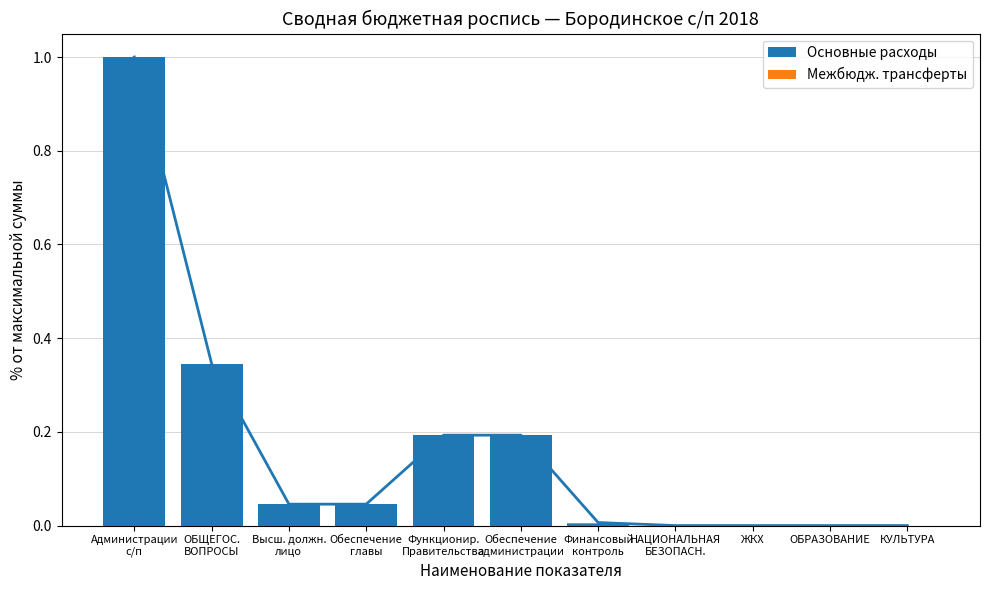

Is it true that Основные расходы equals 0.2 at Функционир.
Правительства?

True